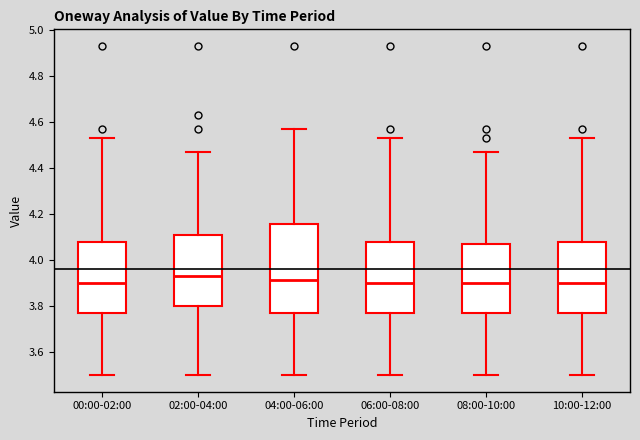

Reading left to right, read every box against the y-axis: the position of its median line, the range the box covers, and the ends of its whiskers. The values are not printed on the chart, so give them approximately, as read against the axis.

00:00-02:00: median 3.90, box 3.78 to 4.08, whiskers 3.50 to 4.54
02:00-04:00: median 3.94, box 3.80 to 4.10, whiskers 3.50 to 4.48
04:00-06:00: median 3.92, box 3.78 to 4.16, whiskers 3.50 to 4.58
06:00-08:00: median 3.90, box 3.78 to 4.08, whiskers 3.50 to 4.54
08:00-10:00: median 3.90, box 3.78 to 4.08, whiskers 3.50 to 4.48
10:00-12:00: median 3.90, box 3.78 to 4.08, whiskers 3.50 to 4.54